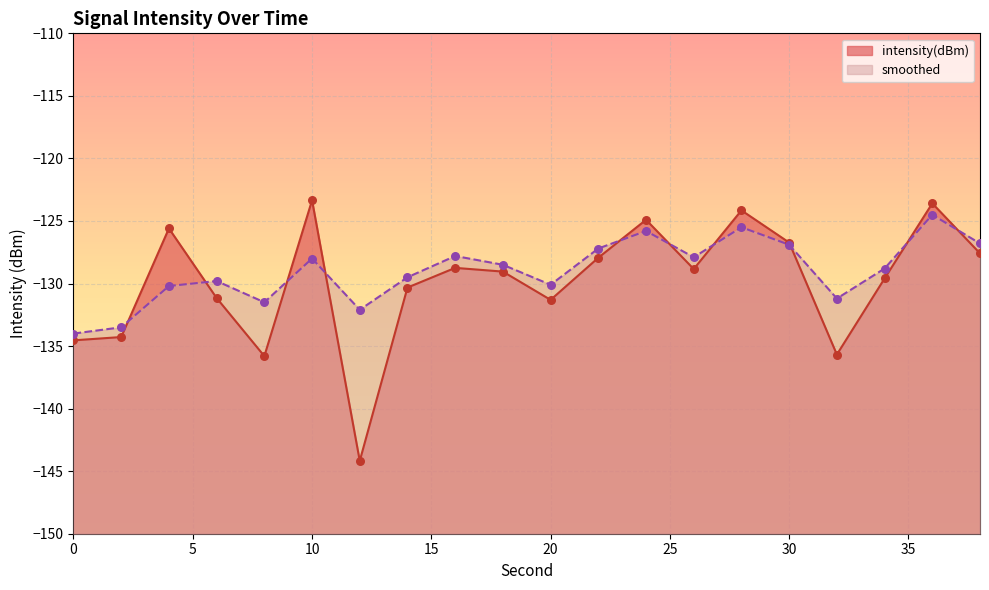

At which category is the sum across all series the highest?

36